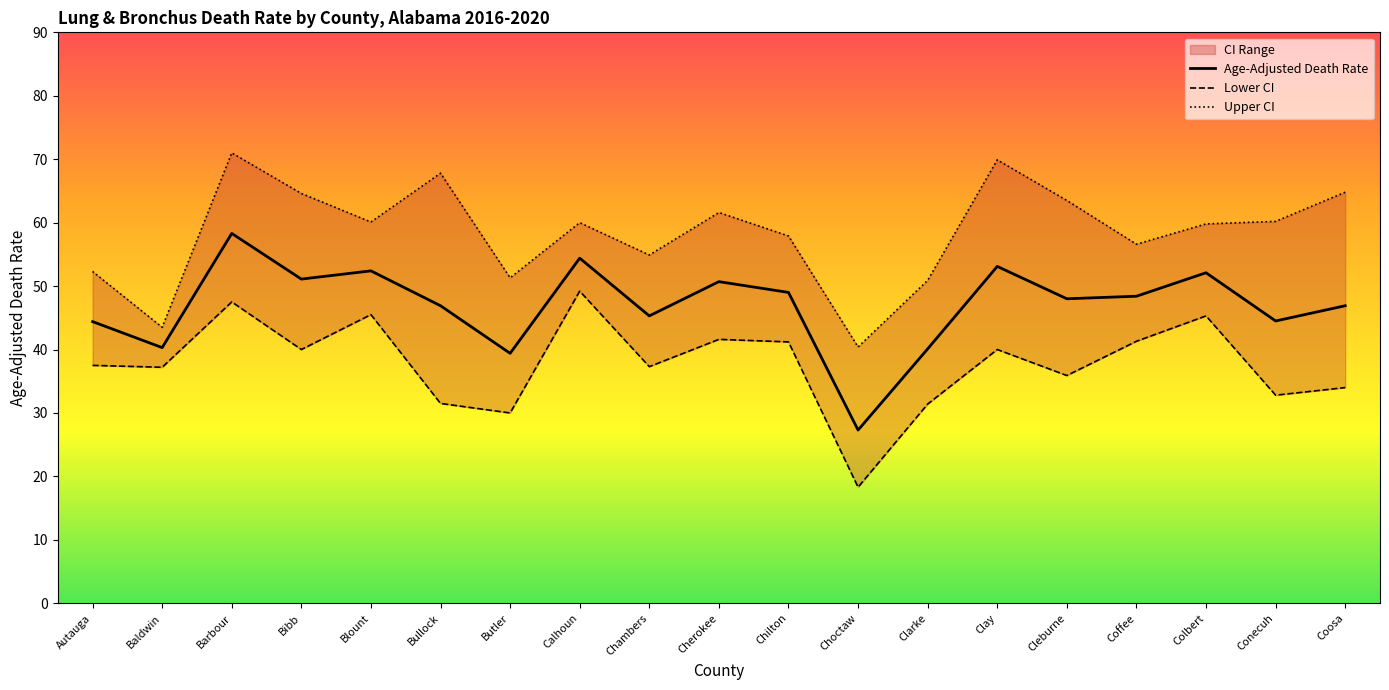

What is the total value across all series at Clay?

163.0